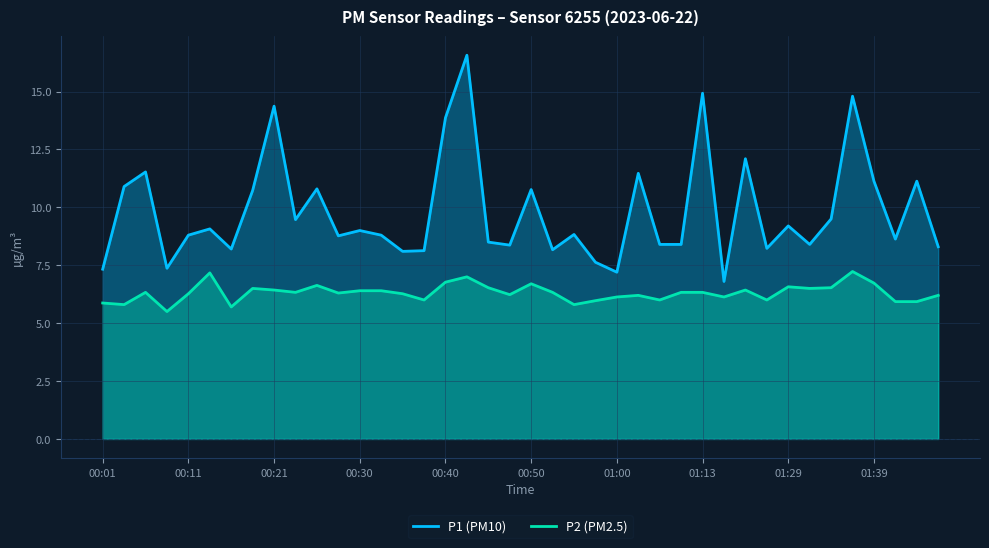

True or false: P2 (PM2.5) and P1 (PM10) cross at least once.

False